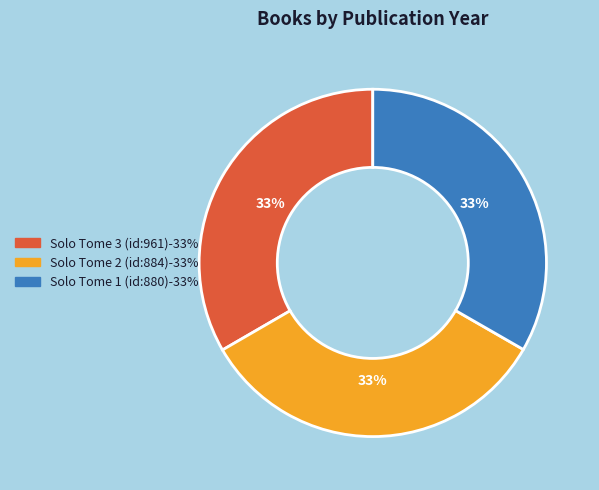

Is the sum of Solo Tome 3 (id:961) and Solo Tome 1 (id:880) greater than half?

Yes